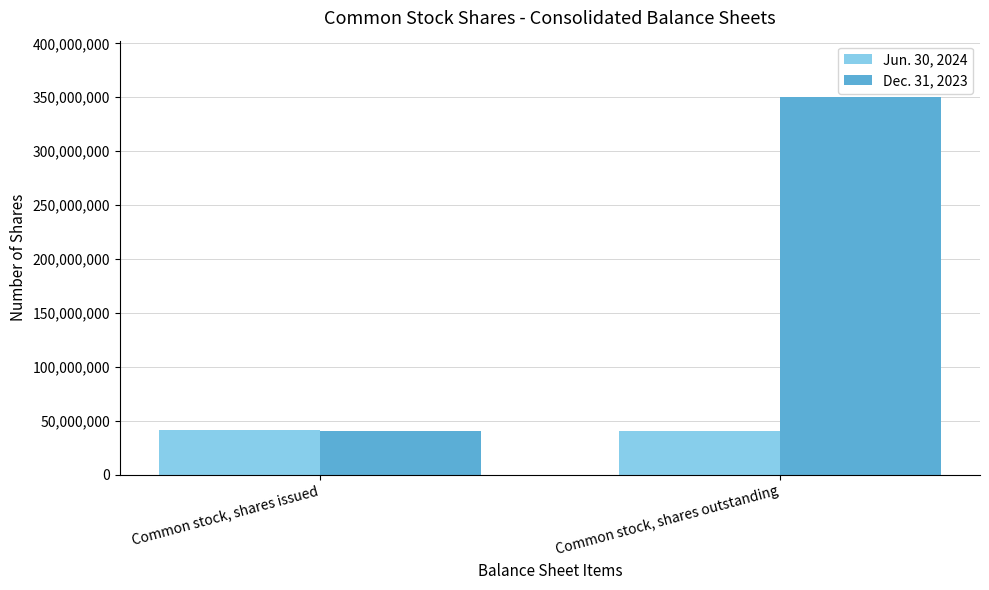

Is it true that Jun. 30, 2024 equals 40609915 at Common stock, shares outstanding?

True